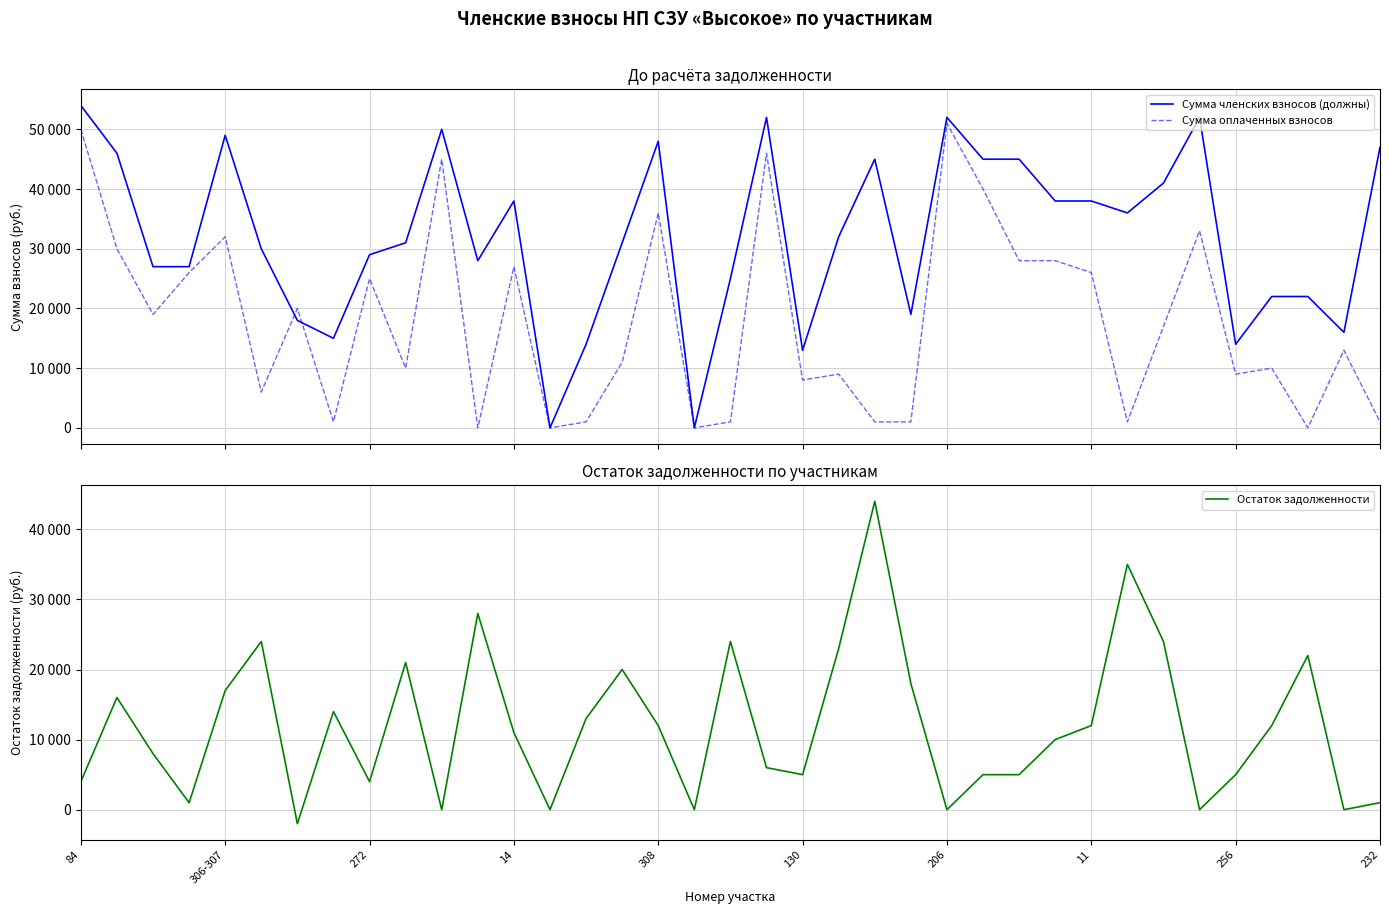

What is the difference between the highest and lowest values at 11?

14000